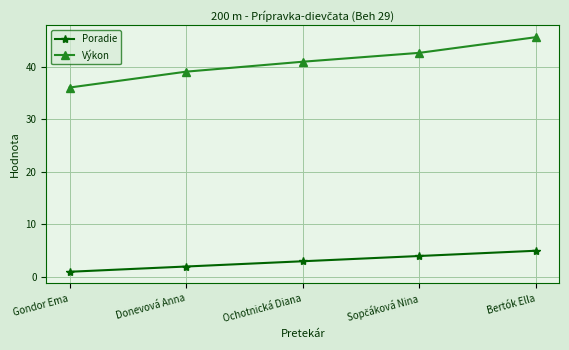

True or false: Poradie and Výkon cross at least once.

False